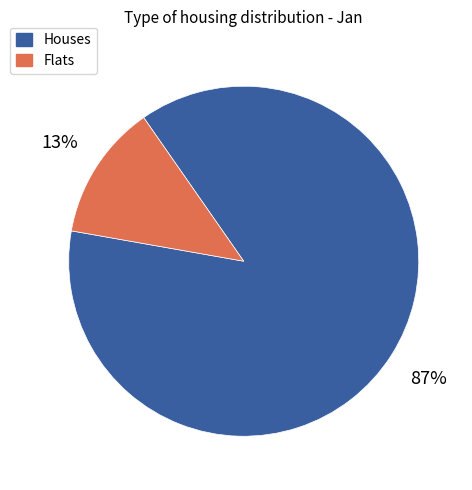

To the nearest percent, what is the average slice percentage?

50%